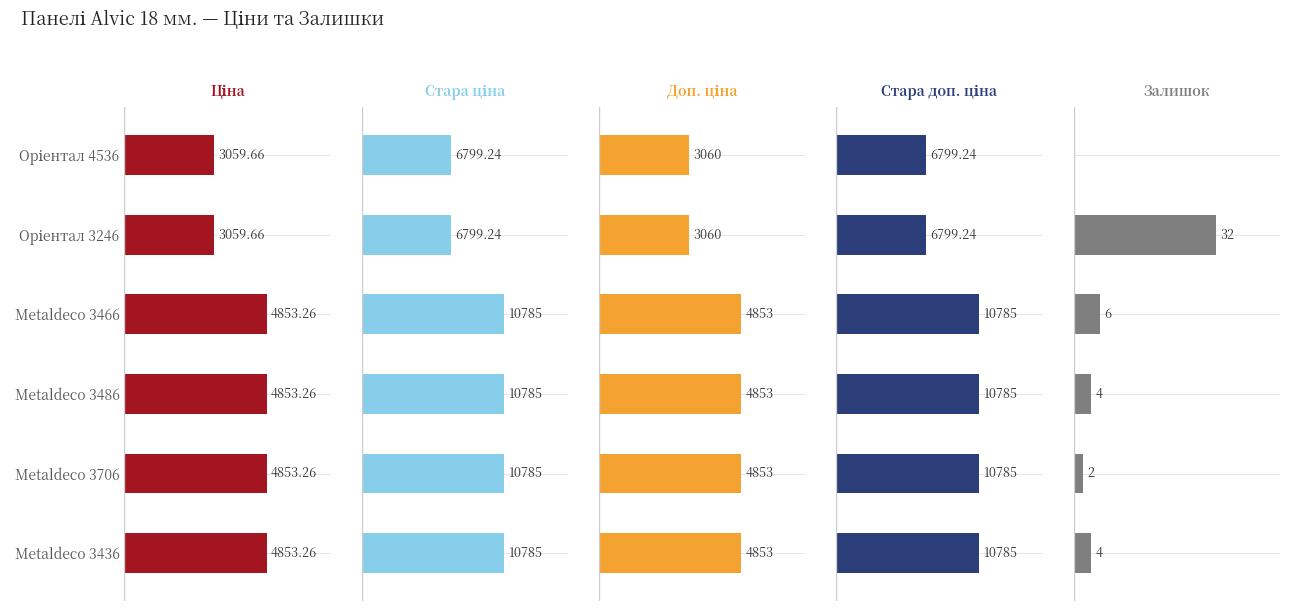

Which series has the widest spread of values?

Стара ціна